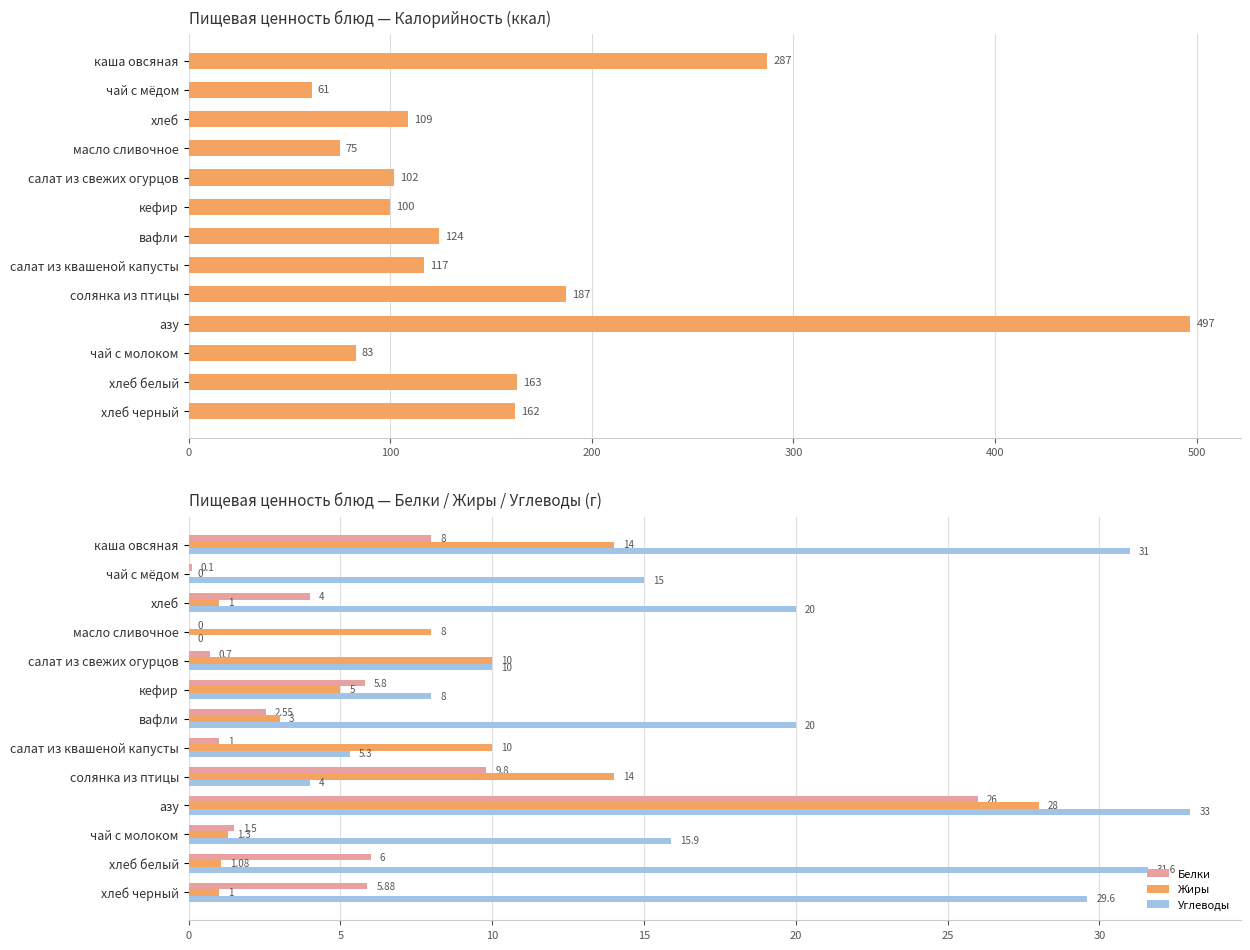

Rank the series by their maximum value, from lowest to highest.

Белки, Жиры, Углеводы, Калорийность